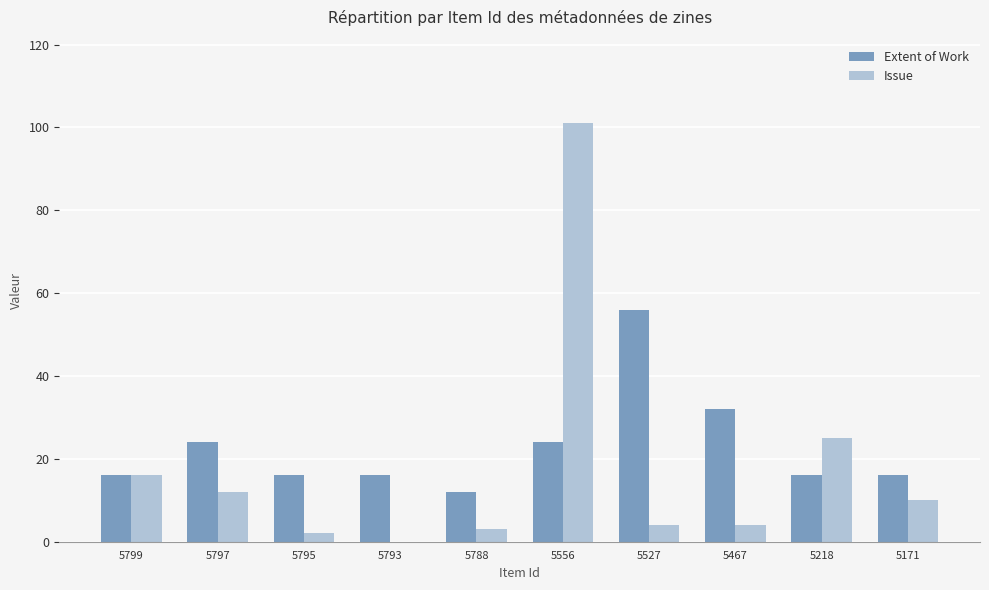

At which category is the sum across all series the highest?

5556